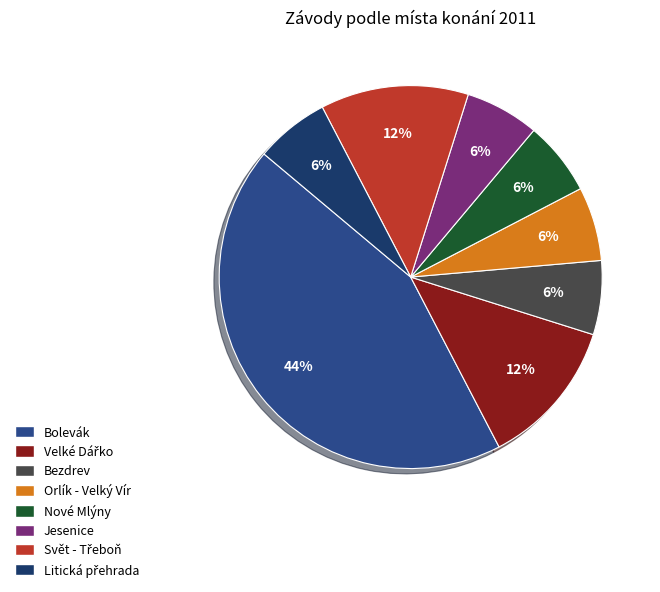

Count the number of slices in the pie.

8